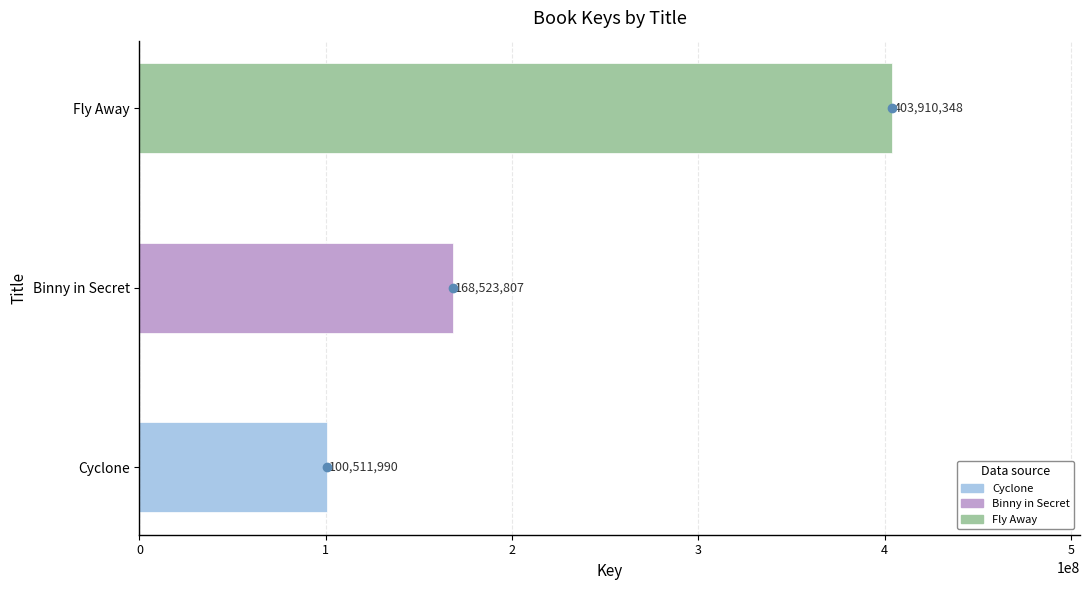

How many values are between 100511990 and 403910348?

3